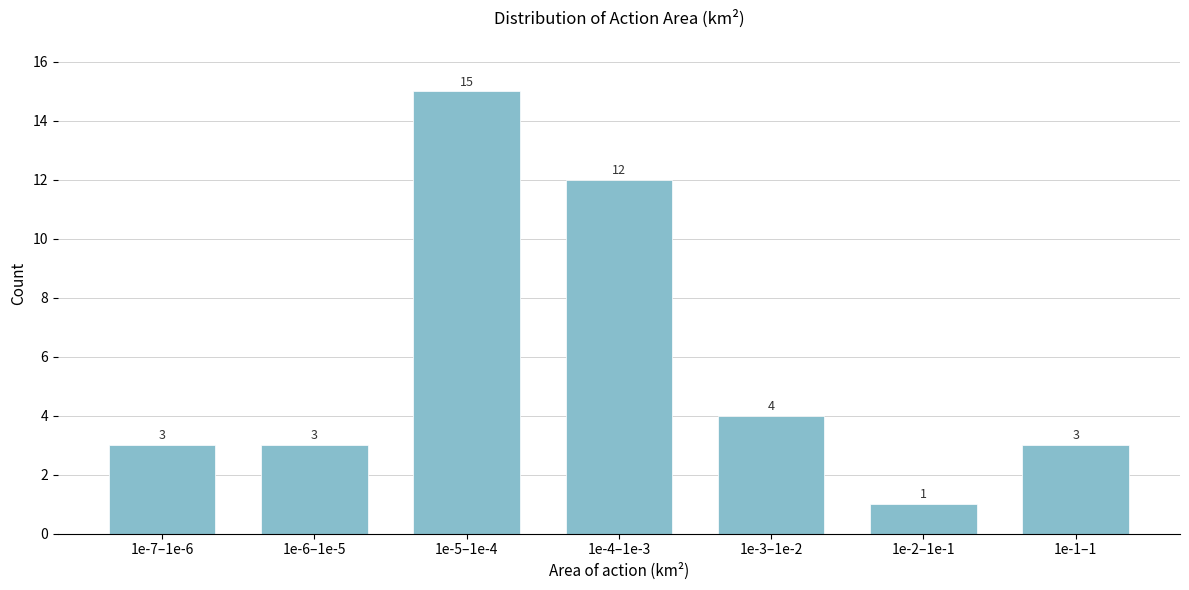

Reading left to right, what are all the values shown in this chart?

3	3	15	12	4	1	3